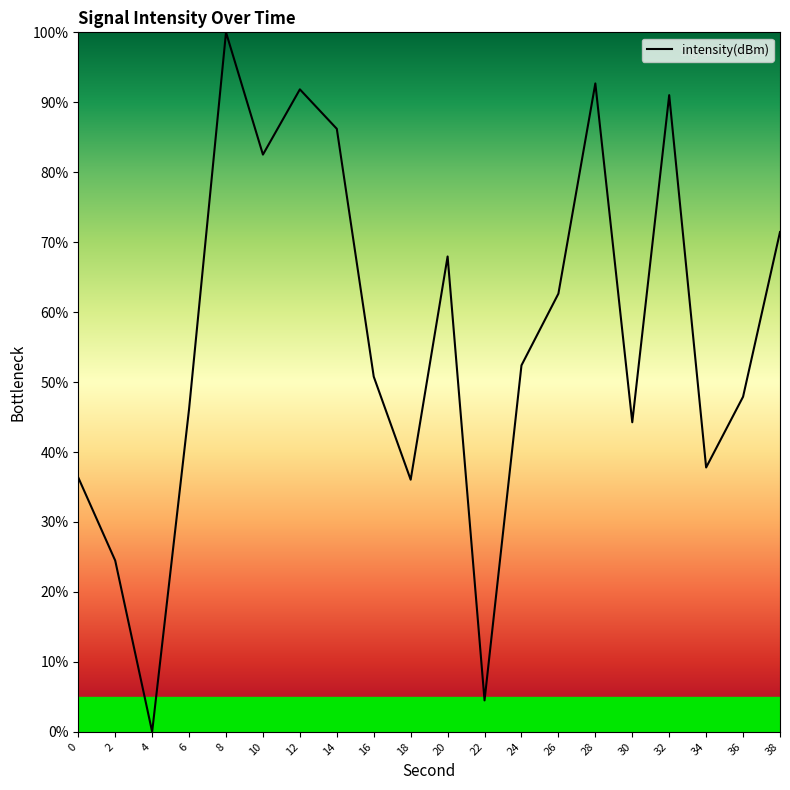

Between 6 and 0, which is larger?

6